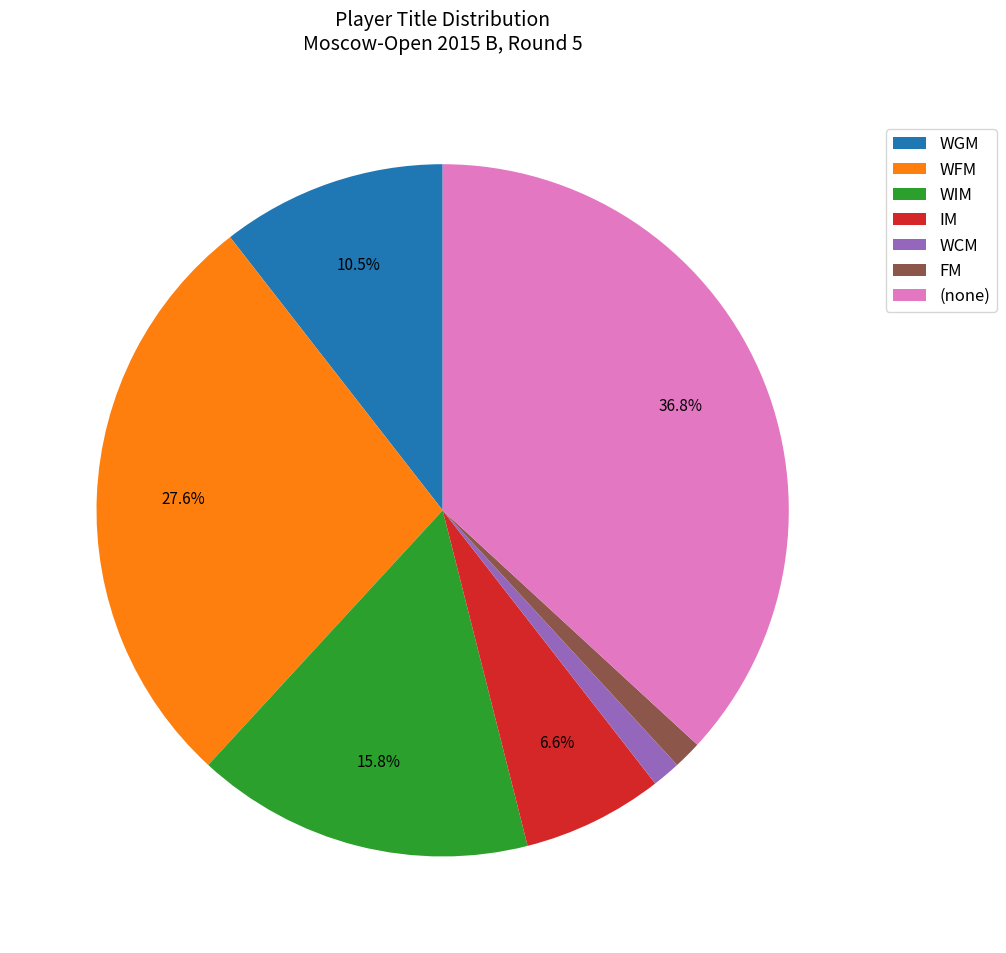

Which slice is the largest?

(none)